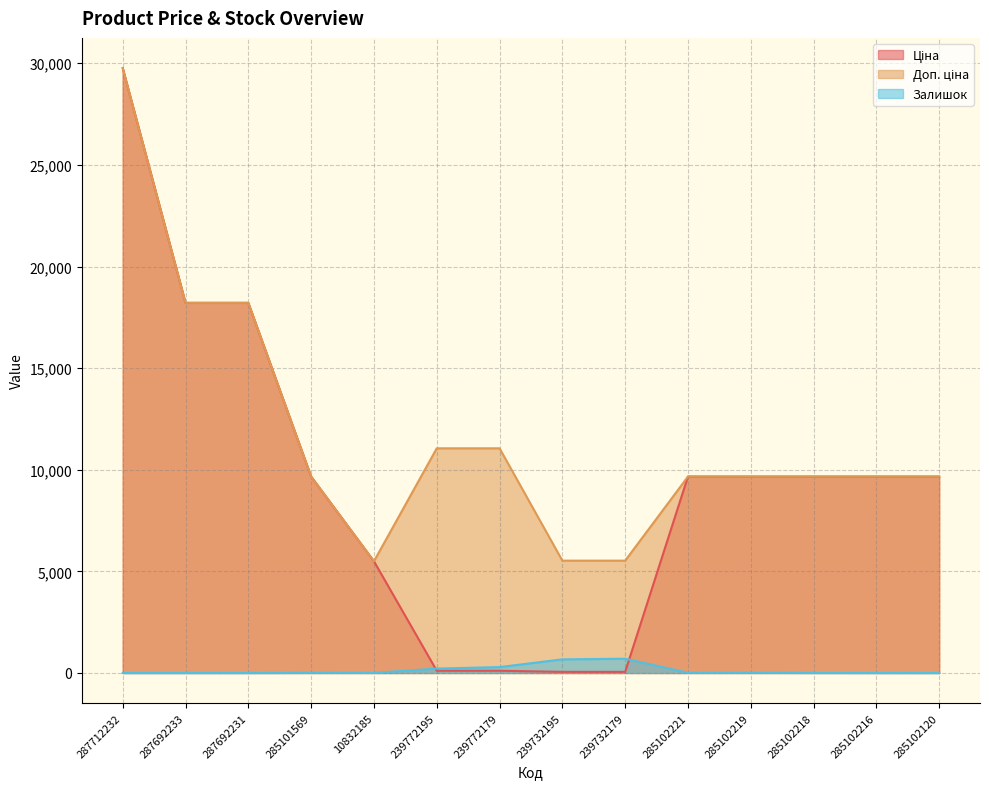

What is the label of the 10th point from the left?

285102221